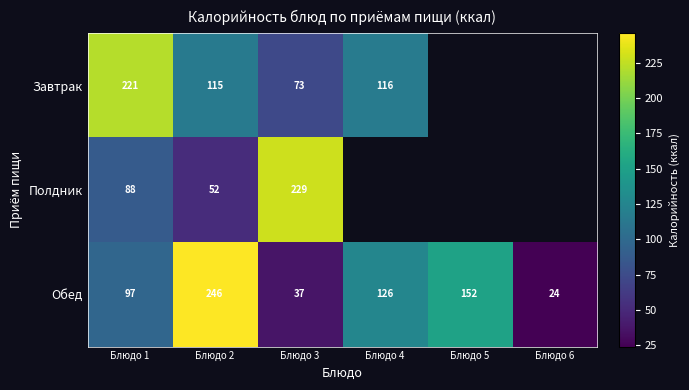

Between Блюдо 1 and Блюдо 3, which series saw the biggest shift?

Завтрак